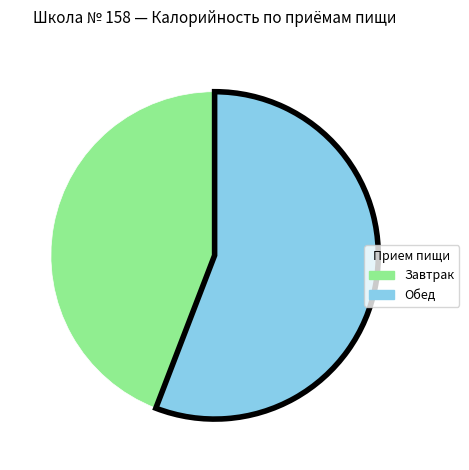

How many segments does this pie chart have?

2